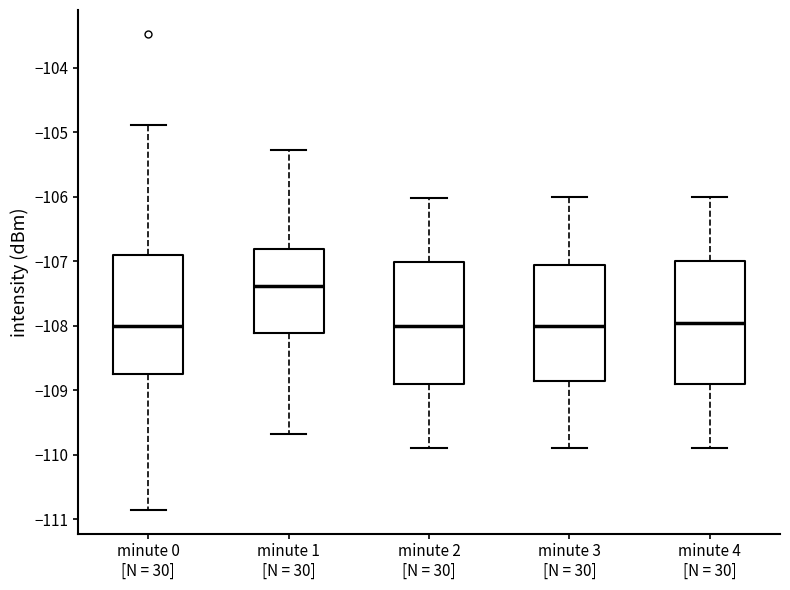

Which box has the highest median line?

minute 1 [N = 30]